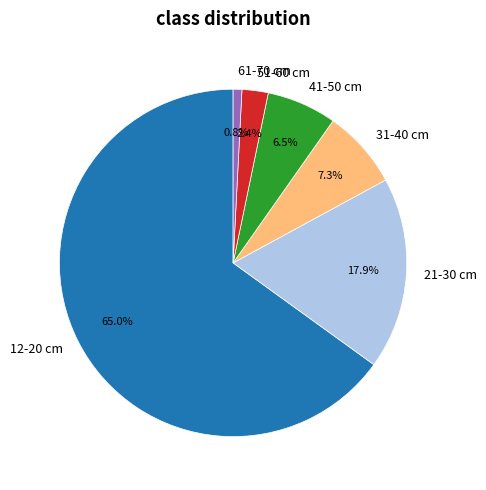

What percentage is NOT represented by 31-40 cm?

92.7%